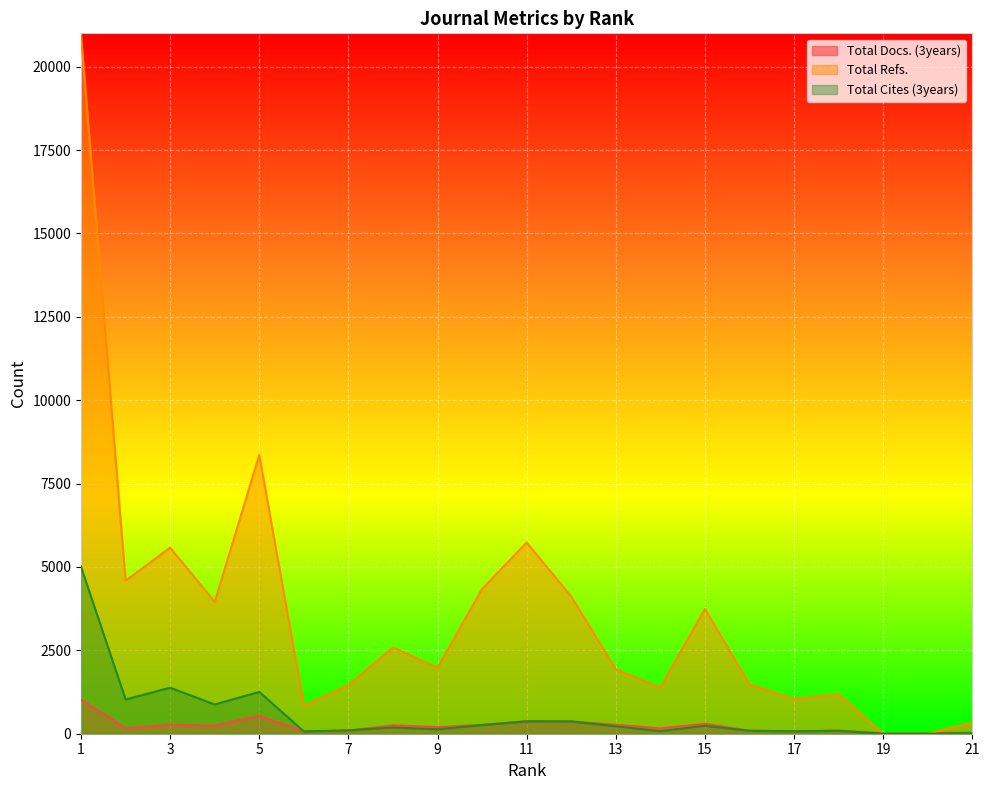

At which label does Total Docs. (3years) first exceed 197?

1